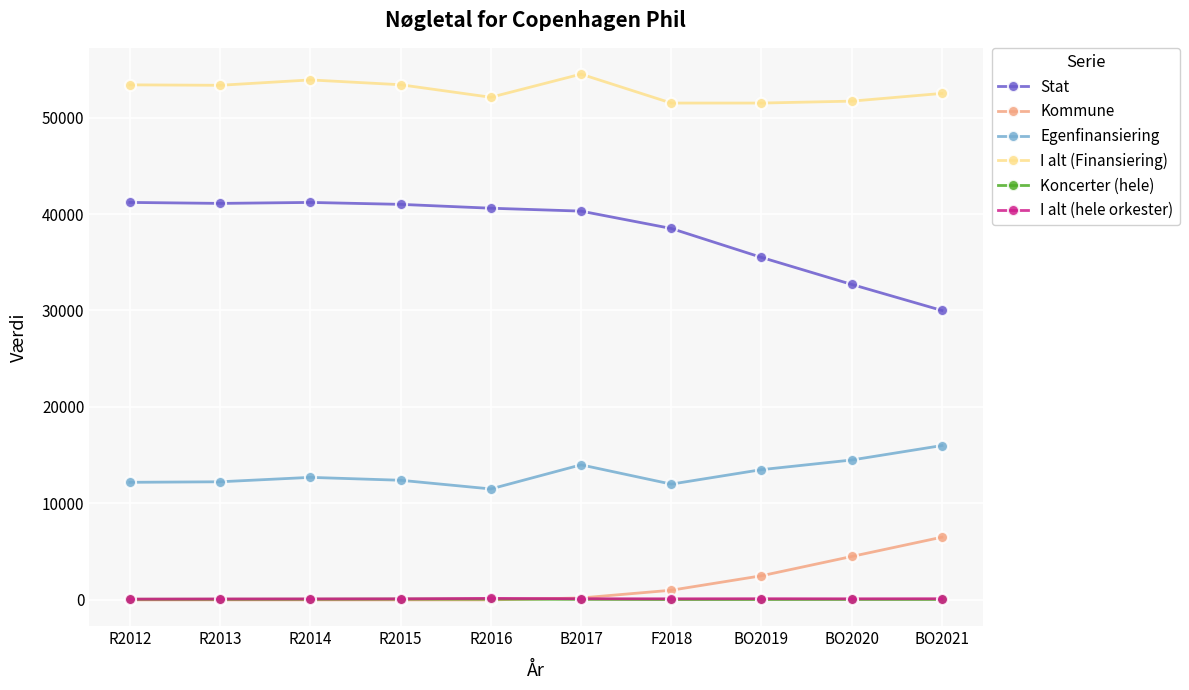

What is the maximum value shown in the chart?

54500